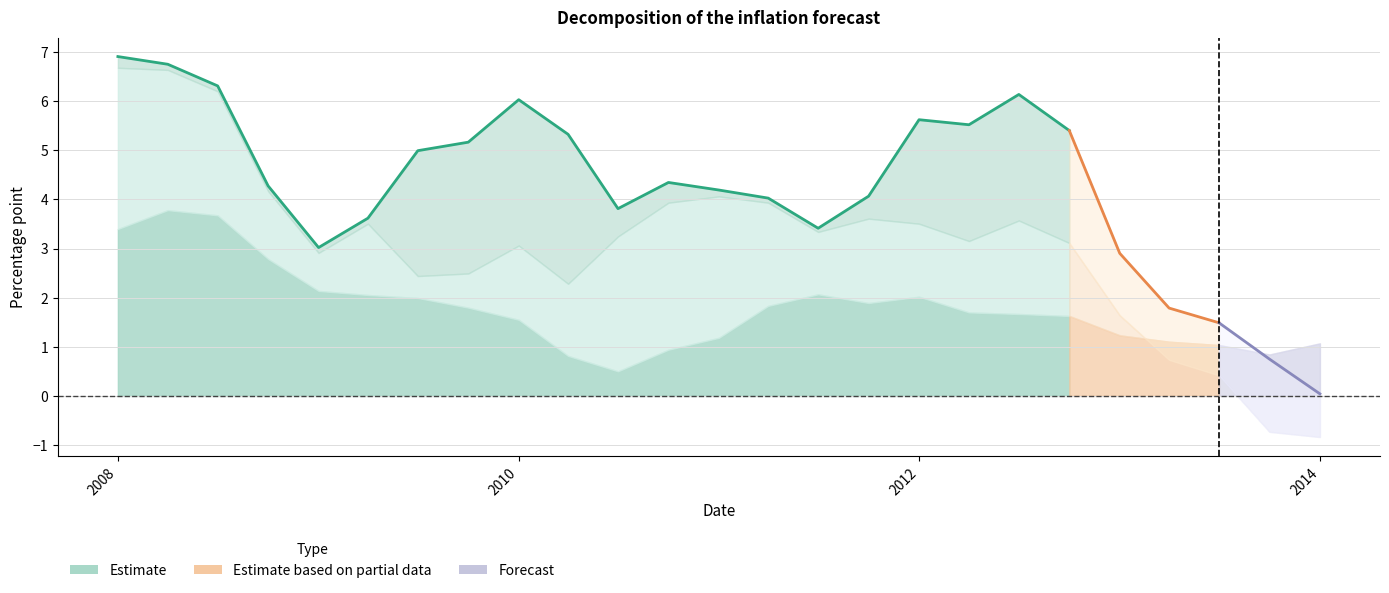

What is the difference between the maximum and minimum values in the Inflation (percent) series?

6.9